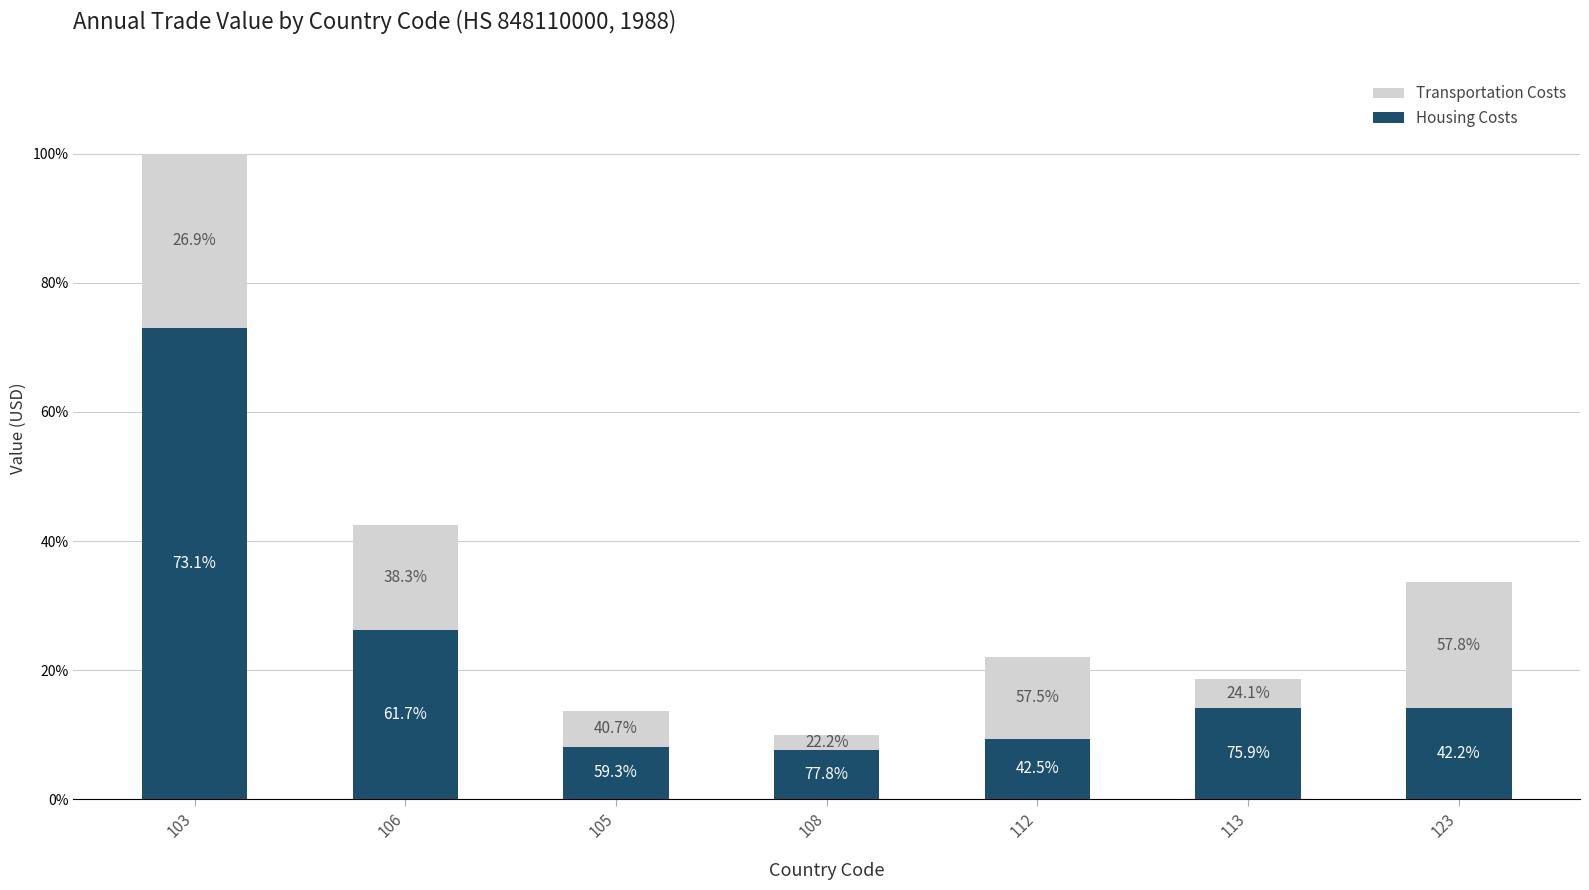

Are the bars grouped side by side (vs. stacked)?

No